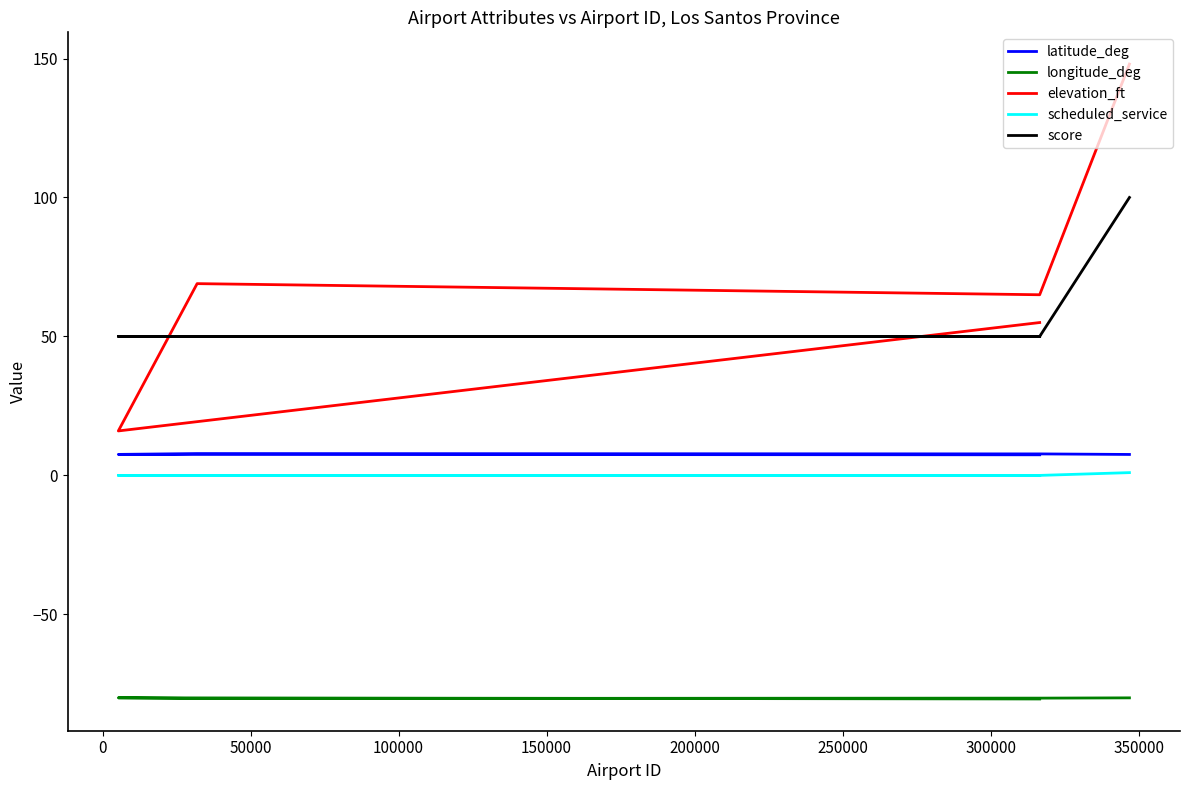

What is the value of the latitude_deg point at the 1st from the left?

7.5